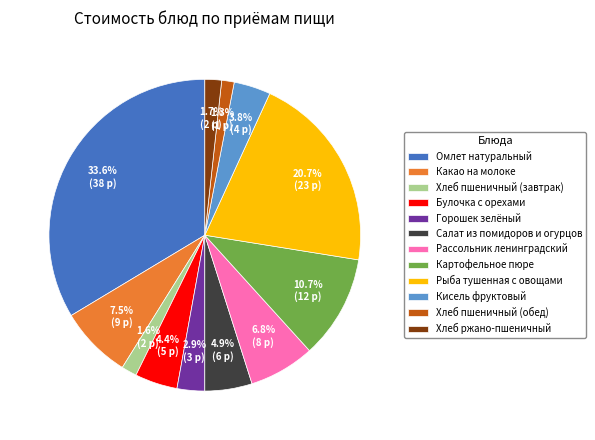

Which category has the biggest portion of the pie?

Омлет натуральный